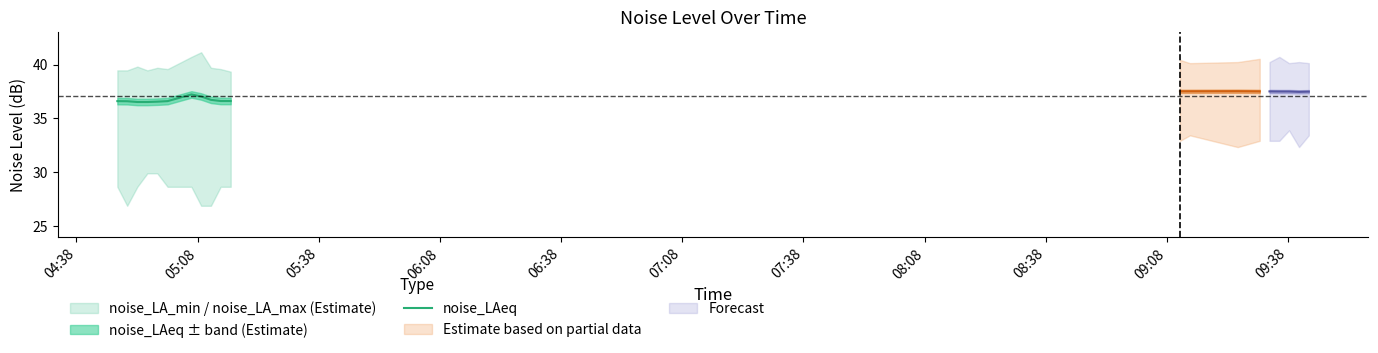

How many lines are shown in the chart?

1